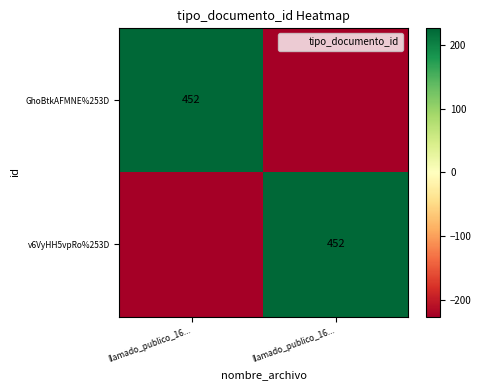

Is the value of v6VyHH5vpRo%253D at llamado_publico_16... greater than the value of GhoBtkAFMNE%253D at llamado_publico_16...?

No